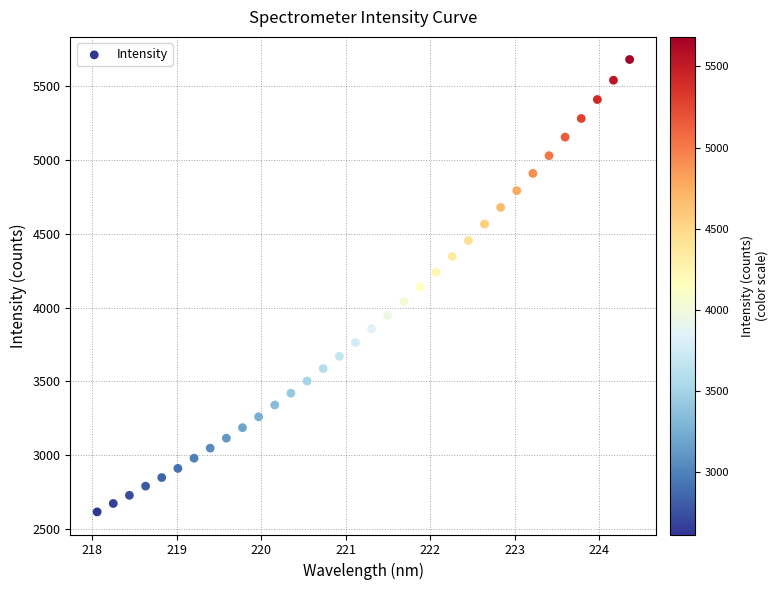

What is the range of Y values (max minus min)?

3065.1